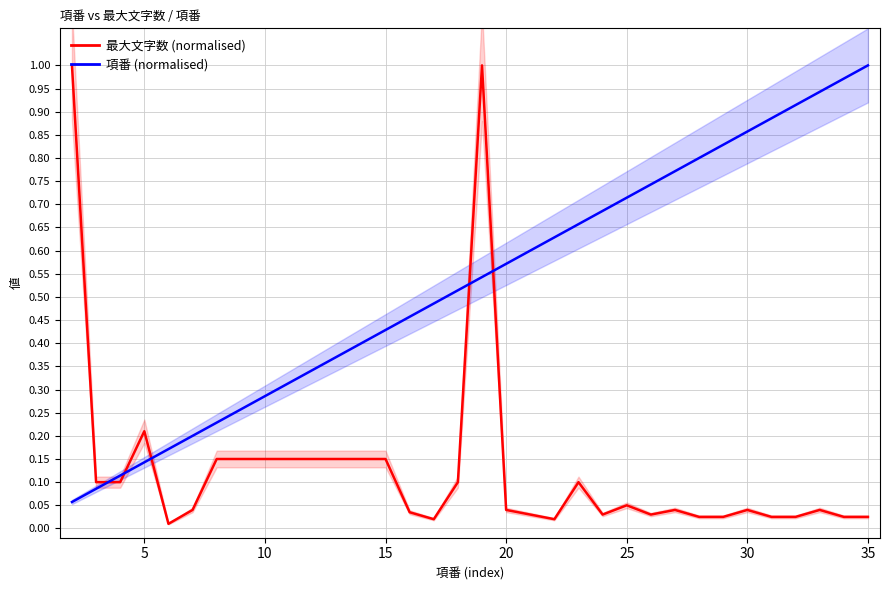

Does the chart have visible grid lines?

Yes